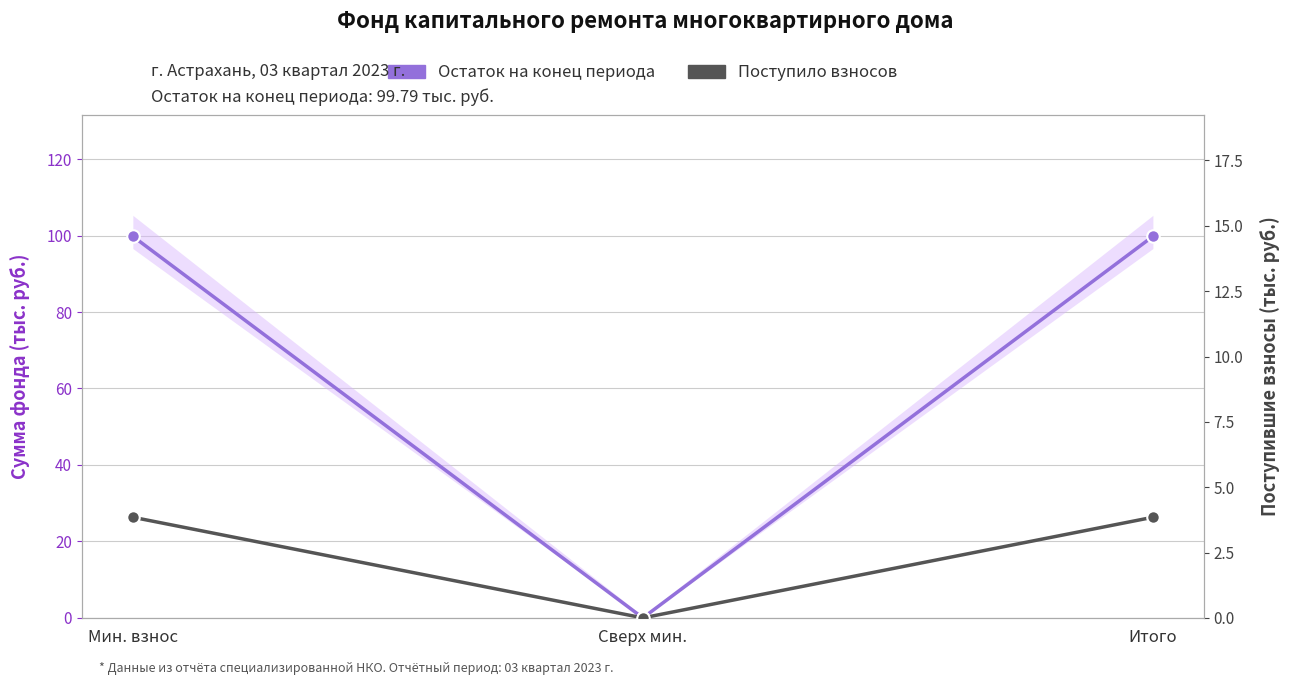

True or false: Остаток на конец периода has a value of 58.7 at Итого.

False